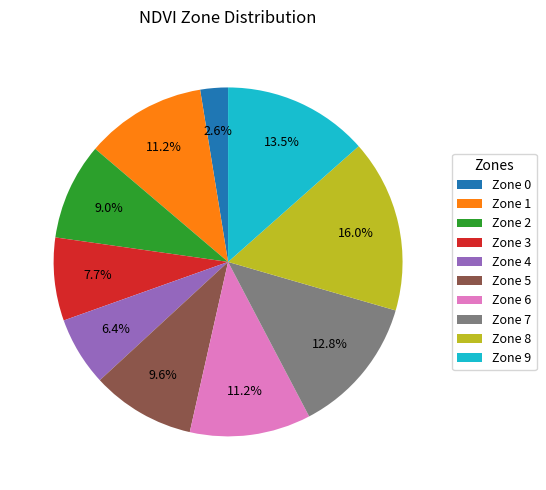

What is the ratio of the value at Zone 1 to the value at Zone 9?

0.8